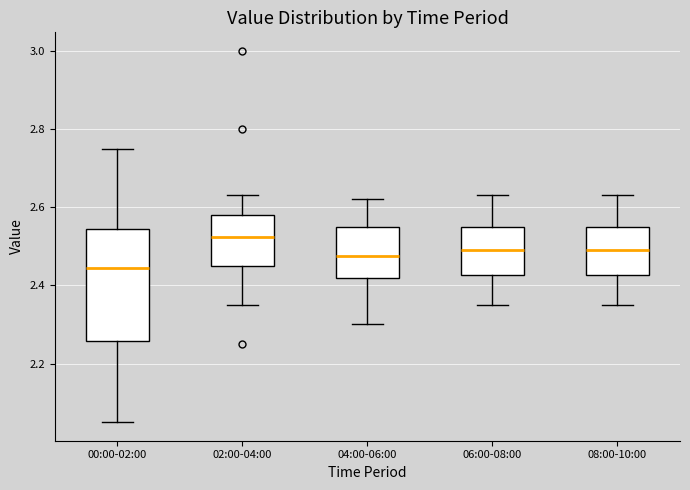

Reading left to right, read every box against the y-axis: the position of its median line, the range the box covers, and the ends of its whiskers. The values are not printed on the chart, so give them approximately, as read against the axis.

00:00-02:00: median 2.44, box 2.26 to 2.54, whiskers 2.06 to 2.76
02:00-04:00: median 2.52, box 2.46 to 2.58, whiskers 2.36 to 2.64
04:00-06:00: median 2.48, box 2.42 to 2.56, whiskers 2.30 to 2.62
06:00-08:00: median 2.50, box 2.42 to 2.56, whiskers 2.36 to 2.64
08:00-10:00: median 2.50, box 2.42 to 2.56, whiskers 2.36 to 2.64